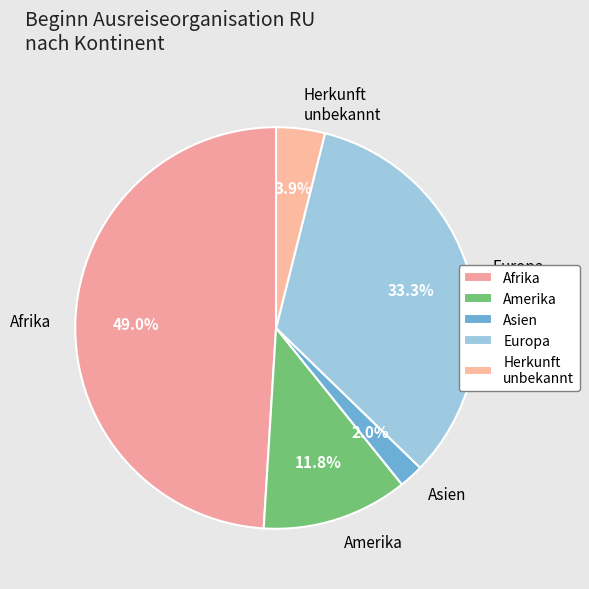

How much of the chart is everything except Europa?

66.7%